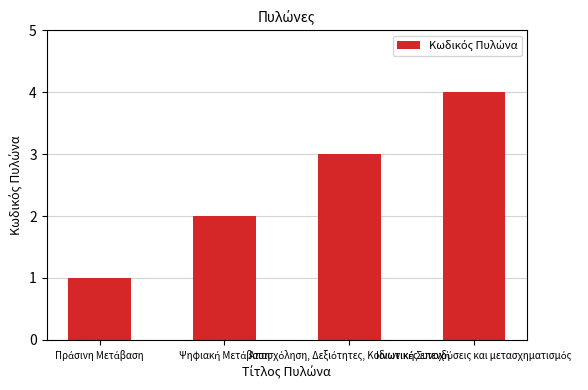

What is the smallest value displayed?

1